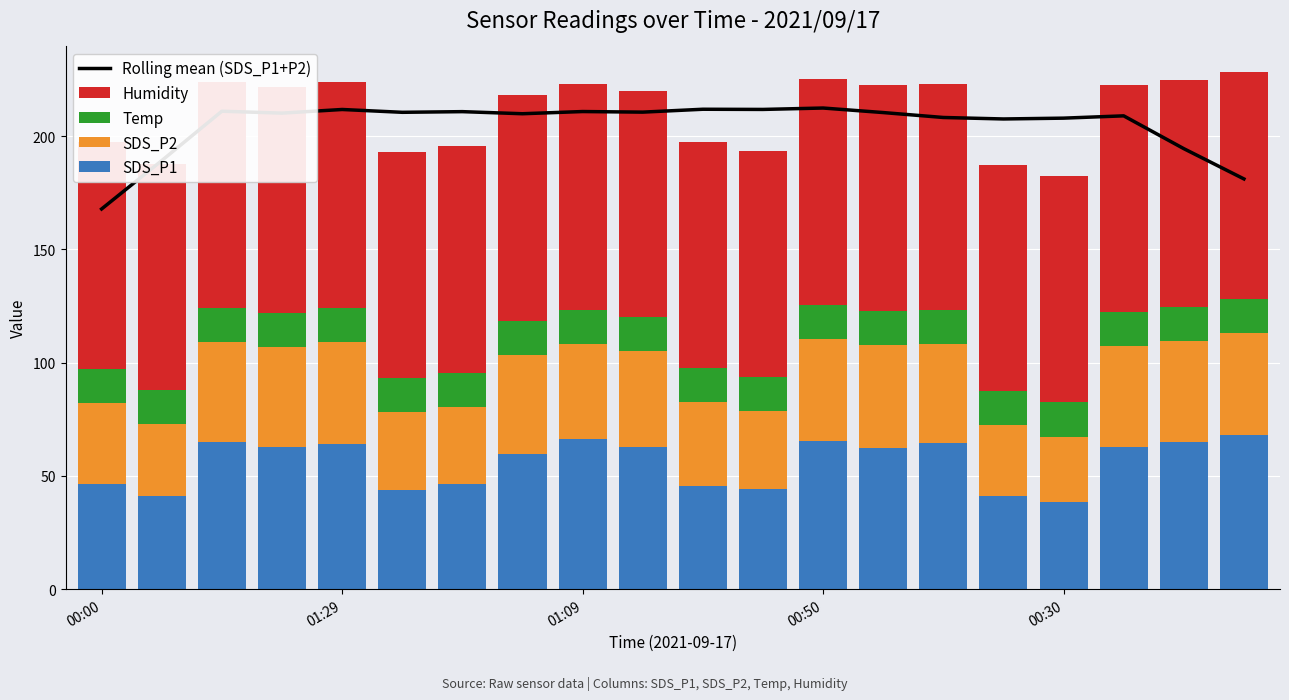

Which series has the widest spread of values?

Rolling mean (SDS_P1+P2)